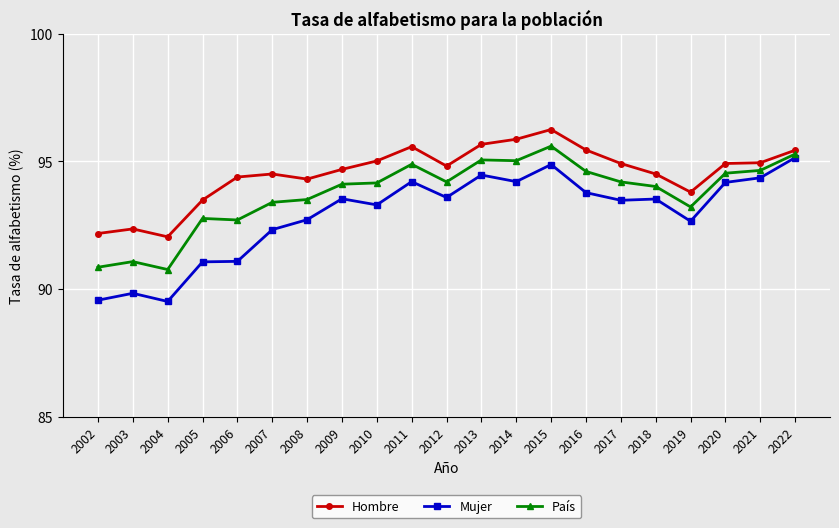

Count the number of categories in the chart.

21